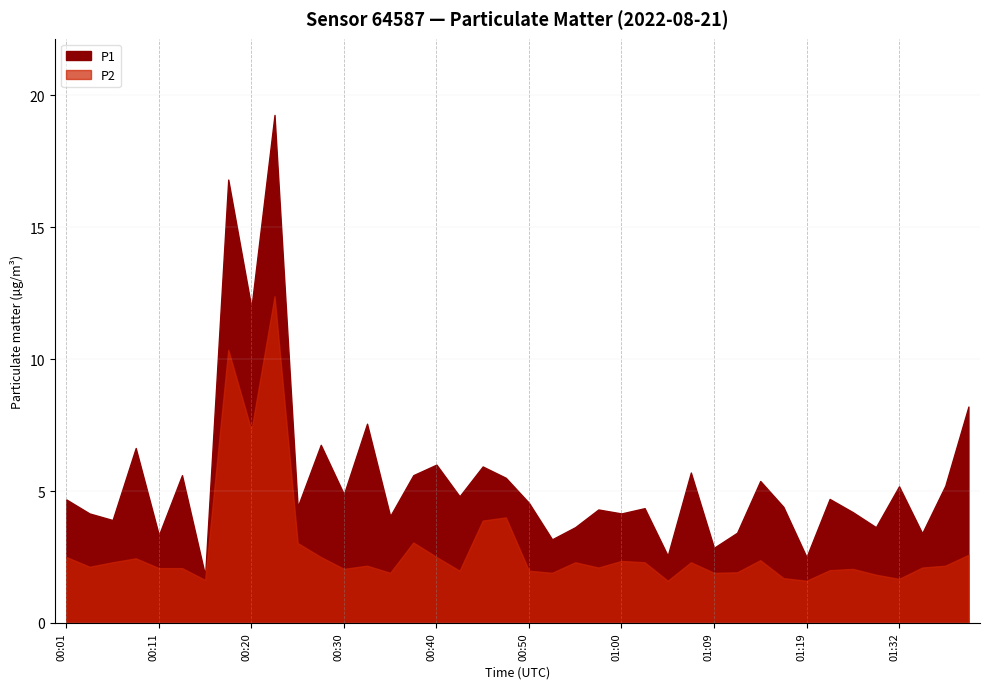

True or false: P1 has more than 2 interior local peaks.

True